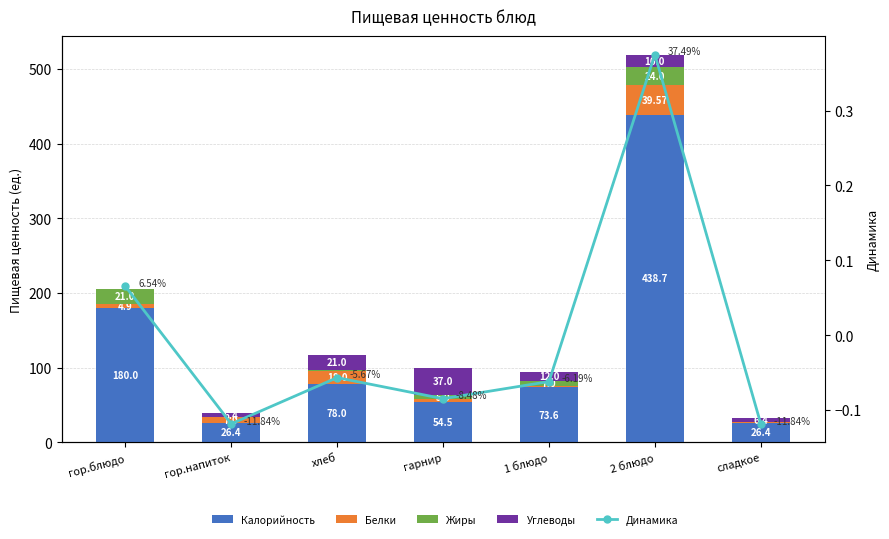

At how many categories does at least one series exceed 29?

5